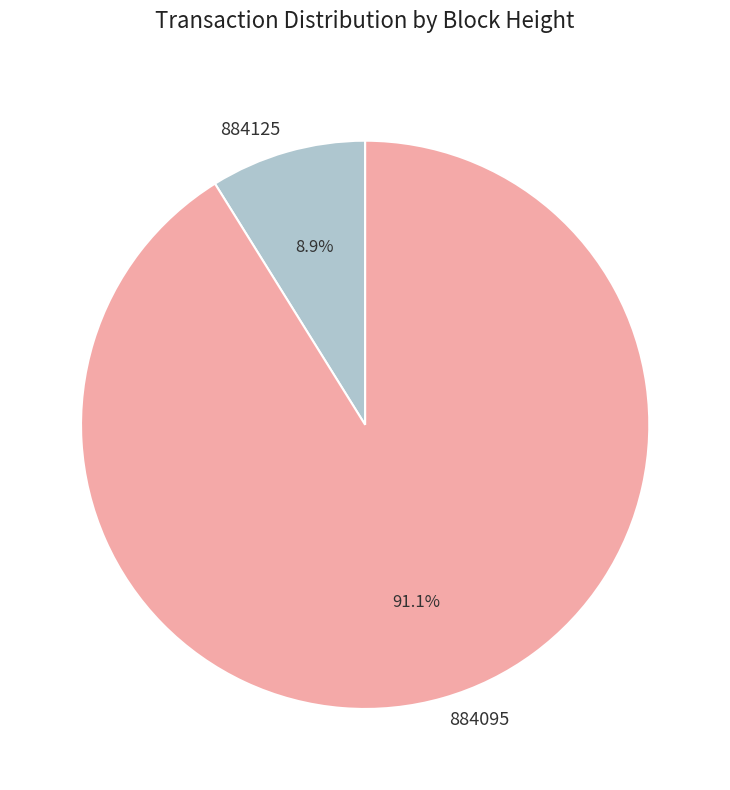

The 884095 slice represents 91% of the pie. True or false?

True